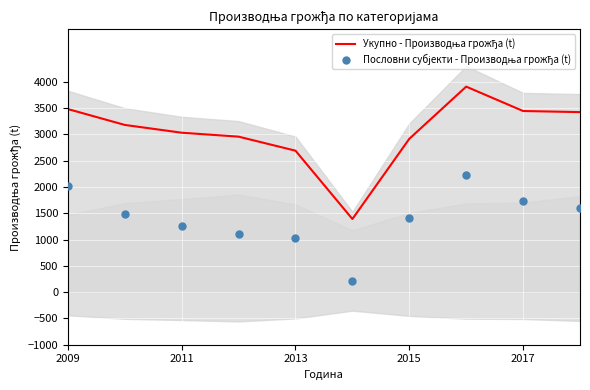

Which series reaches the minimum Y coordinate?

Пословни субјекти - Производња грожђа (t)